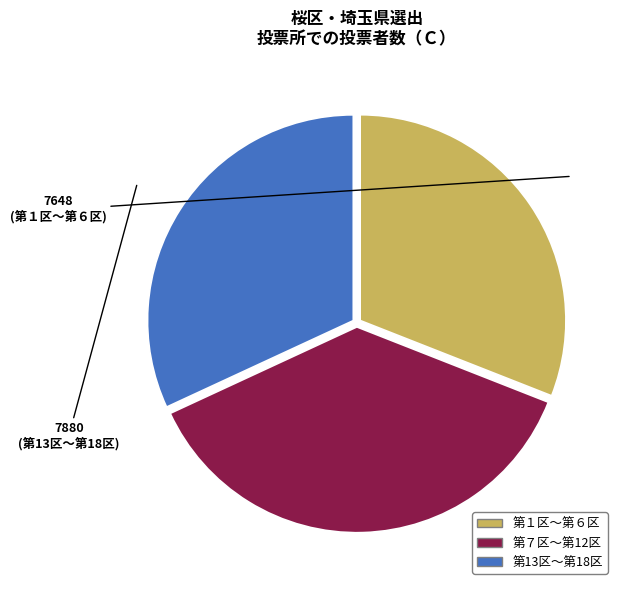

Is there any slice that represents more than half of the pie?

No